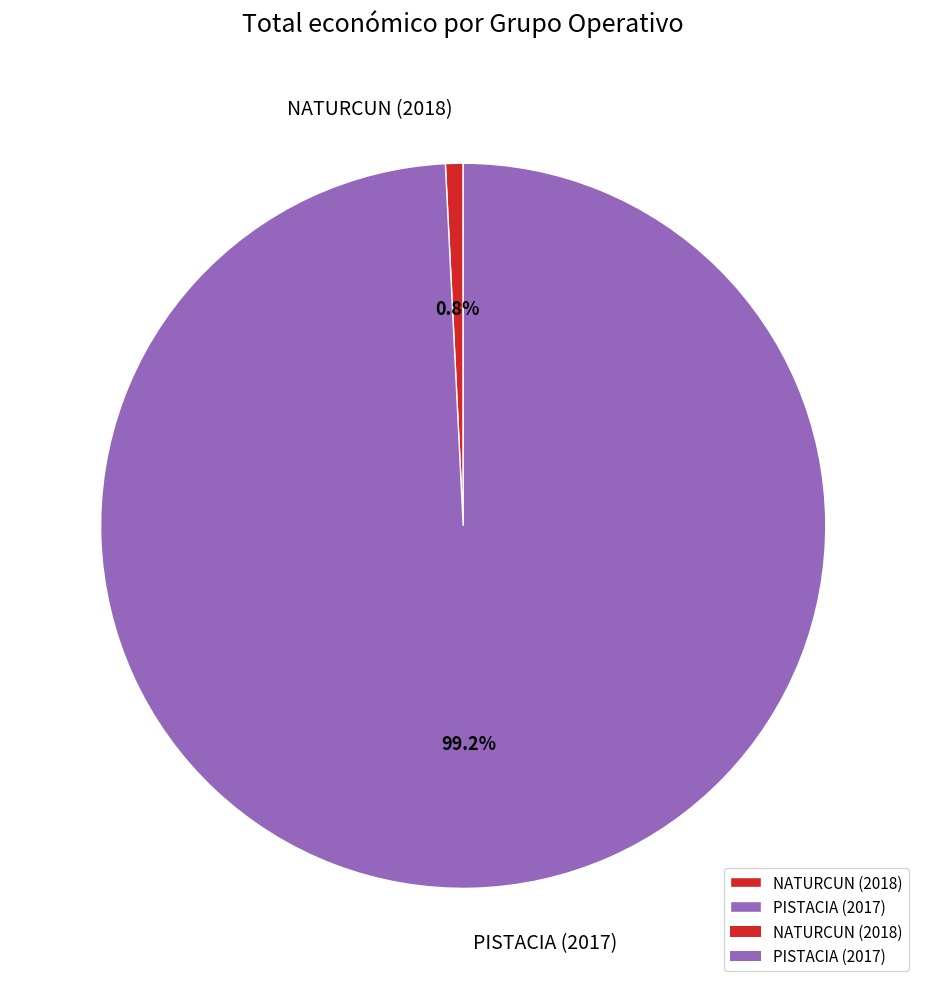

Is it true that PISTACIA (2017) is 99% of the pie?

True